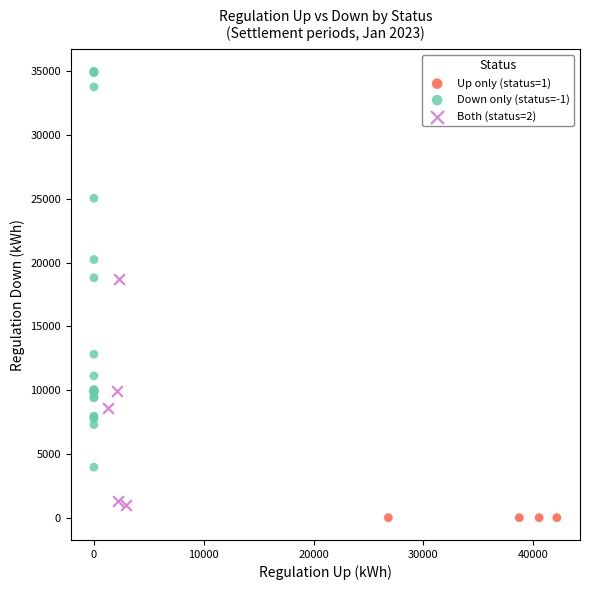

Which series reaches the minimum Y coordinate?

Up only (status=1)